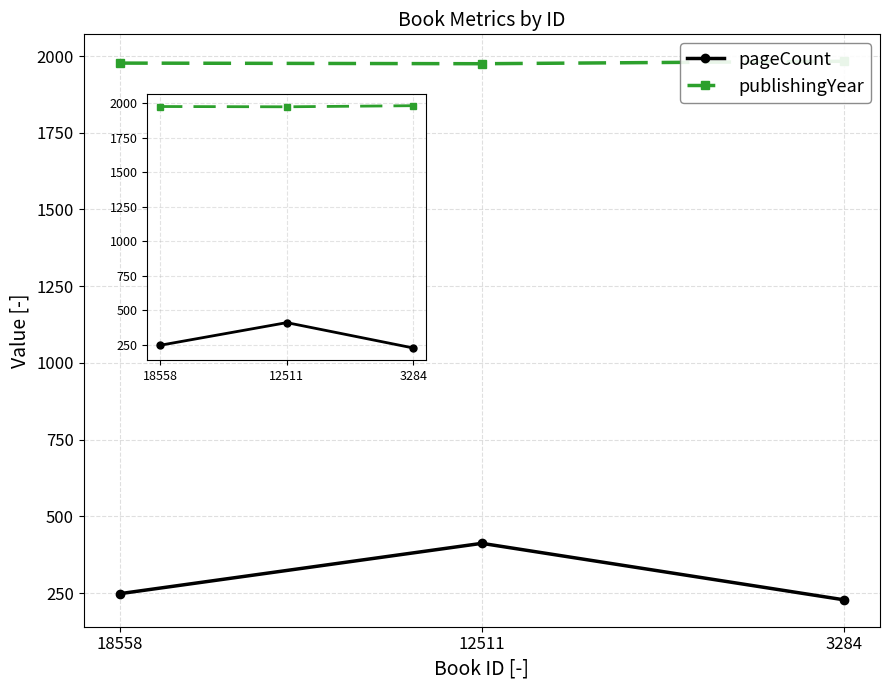

What is the highest value of the pageCount series?

412